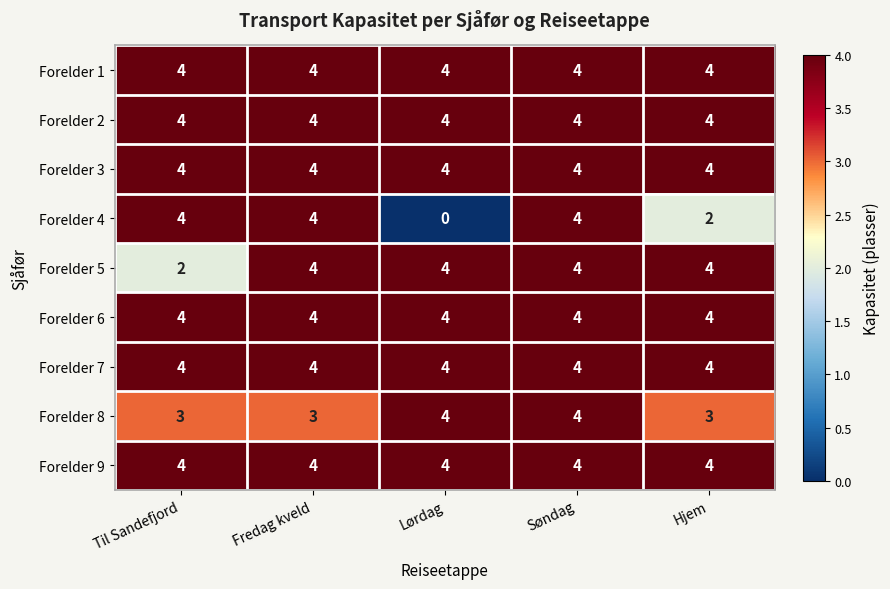

What is the spread (max minus min) of values at Lørdag?

4